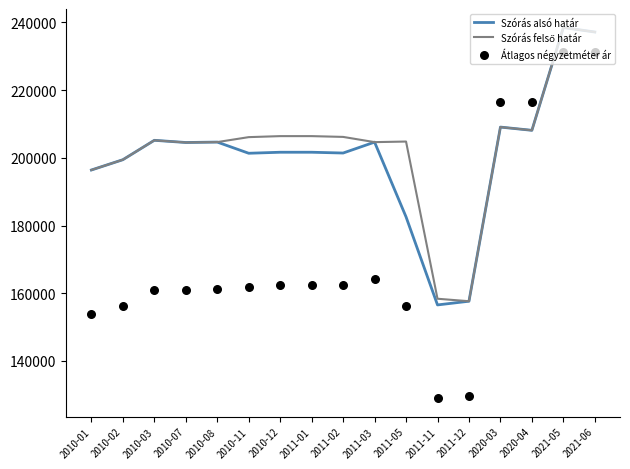

Which series has the widest spread of Y values?

Átlagos négyzetméter ár